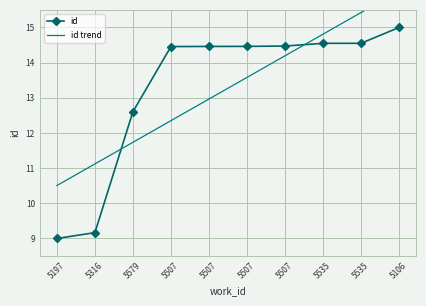

How many series are shown in this chart?

2